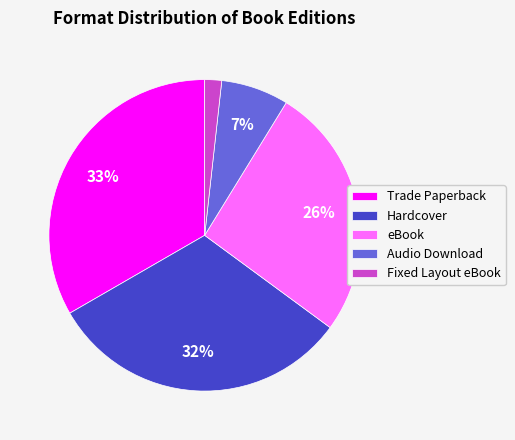

The Hardcover slice represents 24% of the pie. True or false?

False